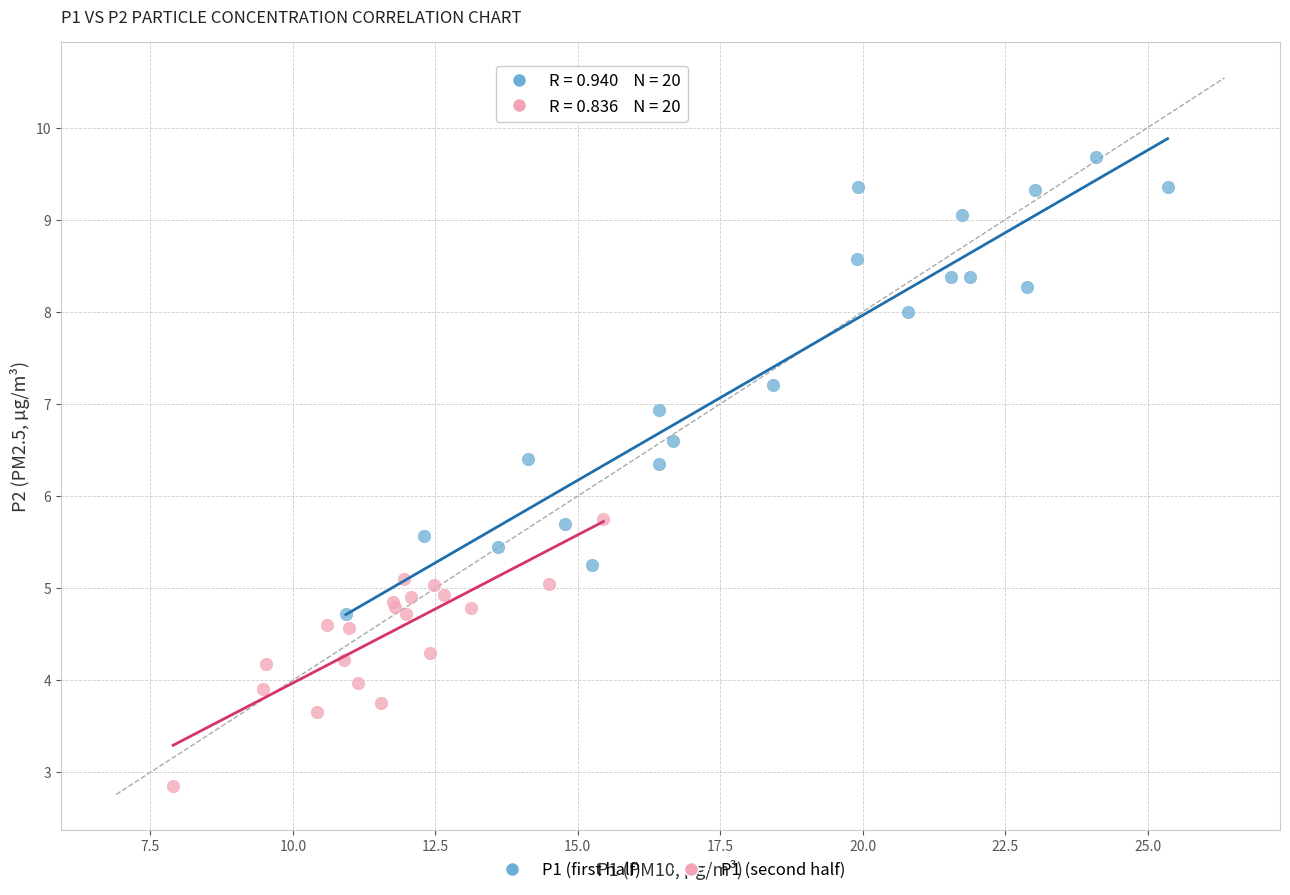

Which series has the largest Y range (max minus min)?

P1 (first half)